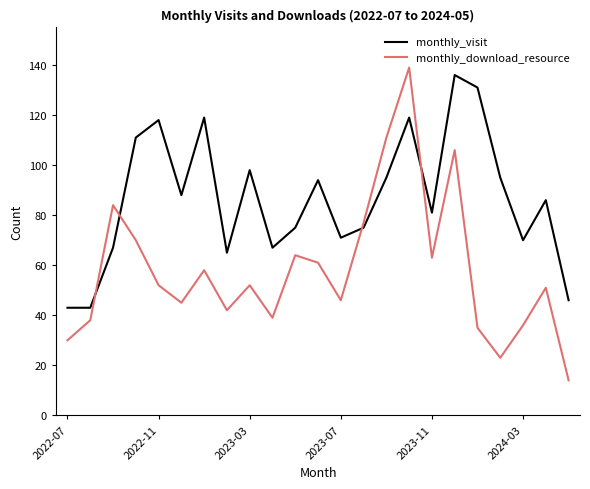

What is the highest value of the monthly_visit series?

136